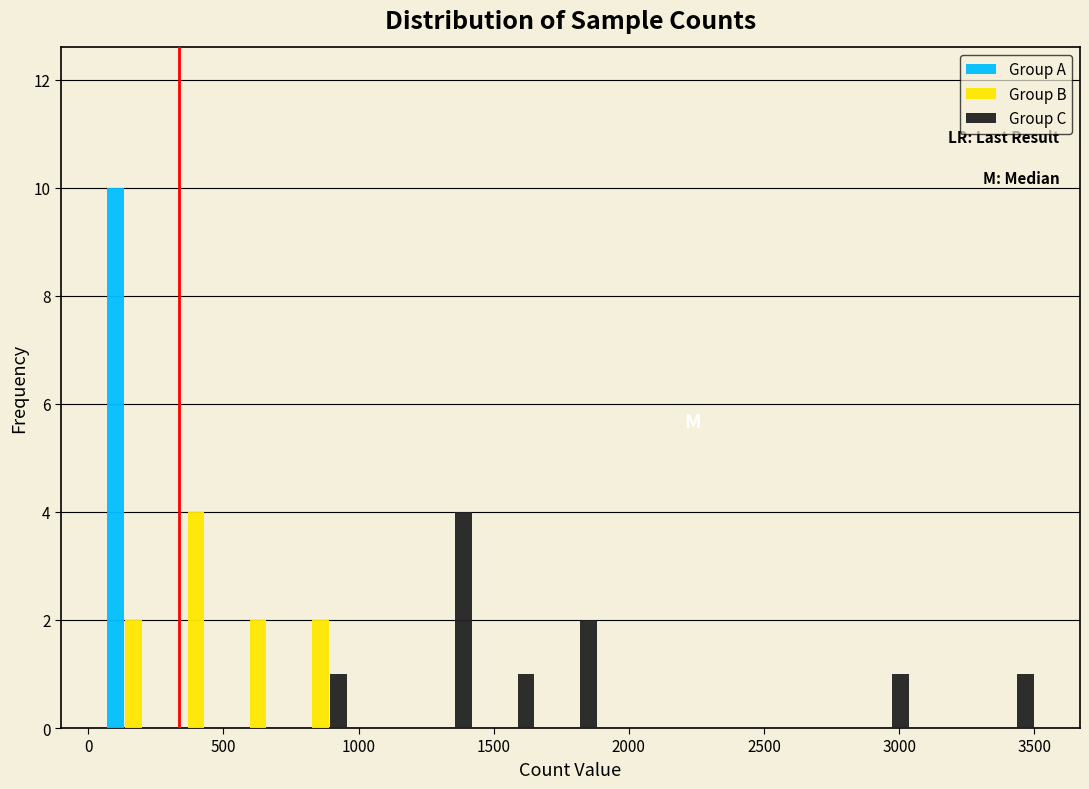

In the Group B series, which range on the x-axis has the tallest bar?

300 to 500